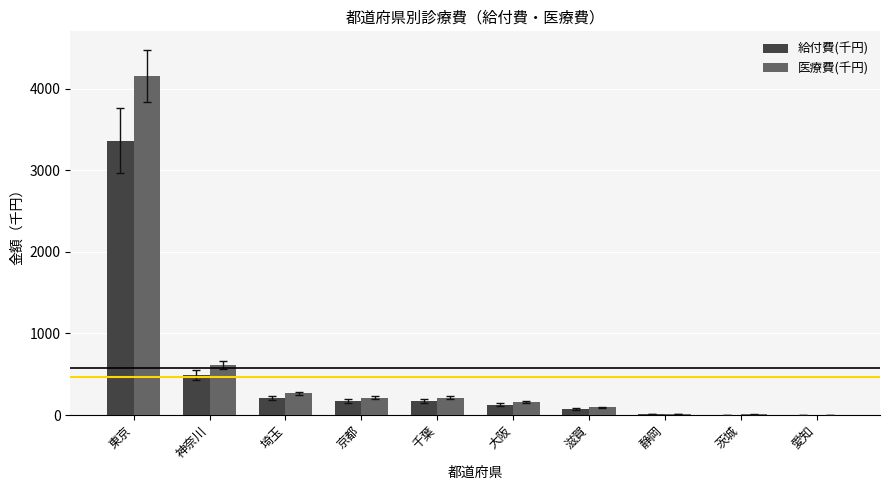

What is the sum of all 医療費(千円) values?

5735.6